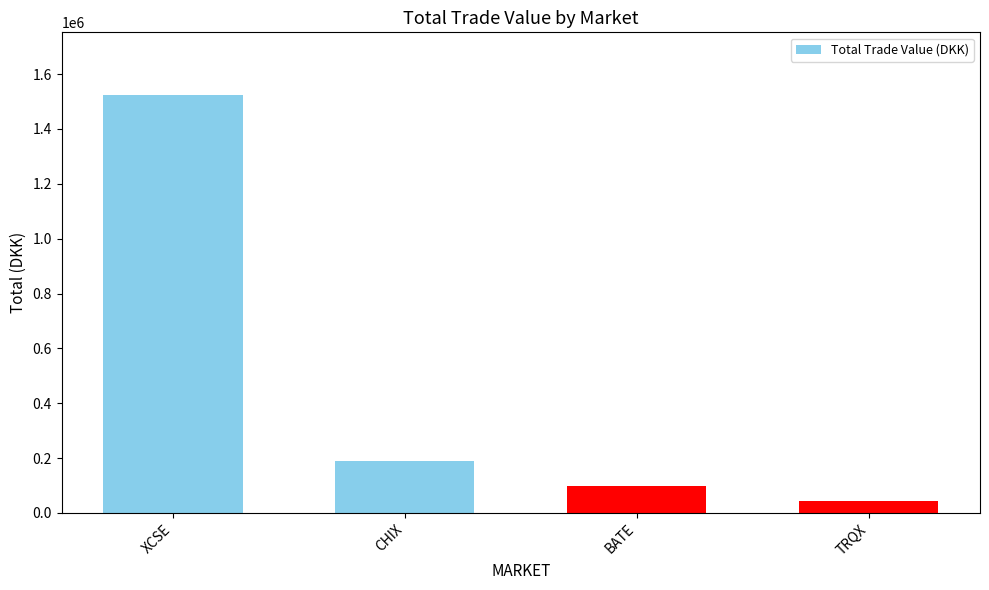

Which has a higher value, TRQX or BATE?

BATE